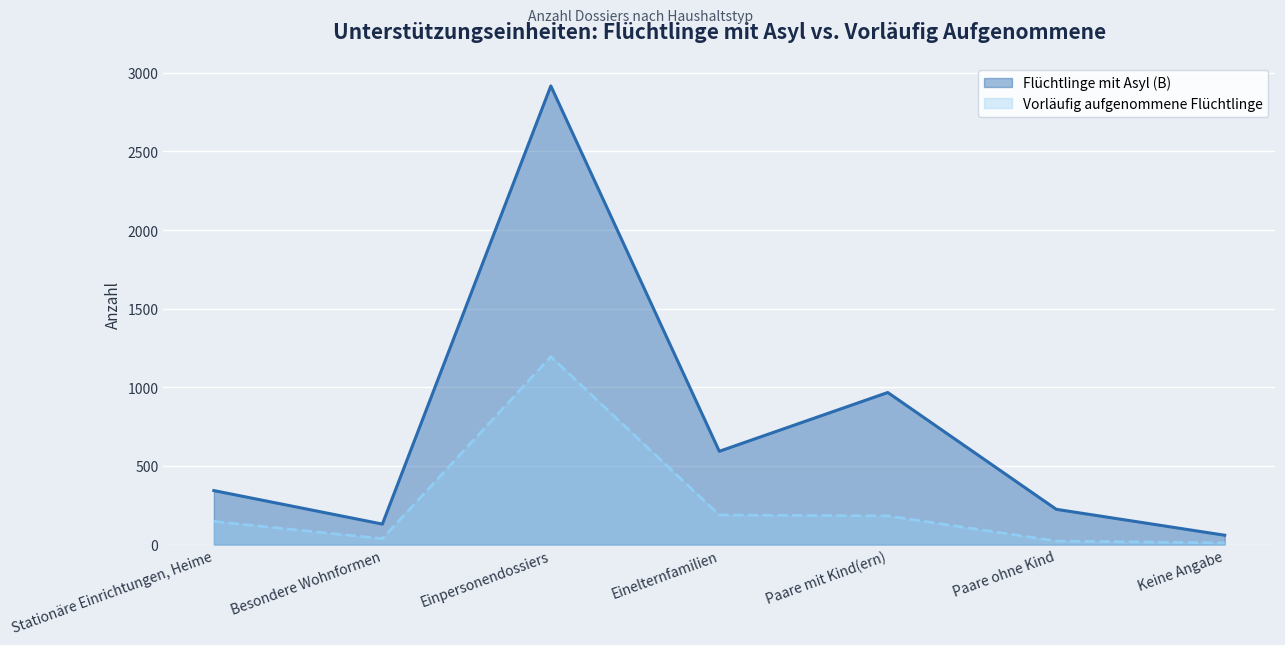

True or false: Flüchtlinge mit Asyl (B) and Vorläufig aufgenommene Flüchtlinge intersect in this chart.

False